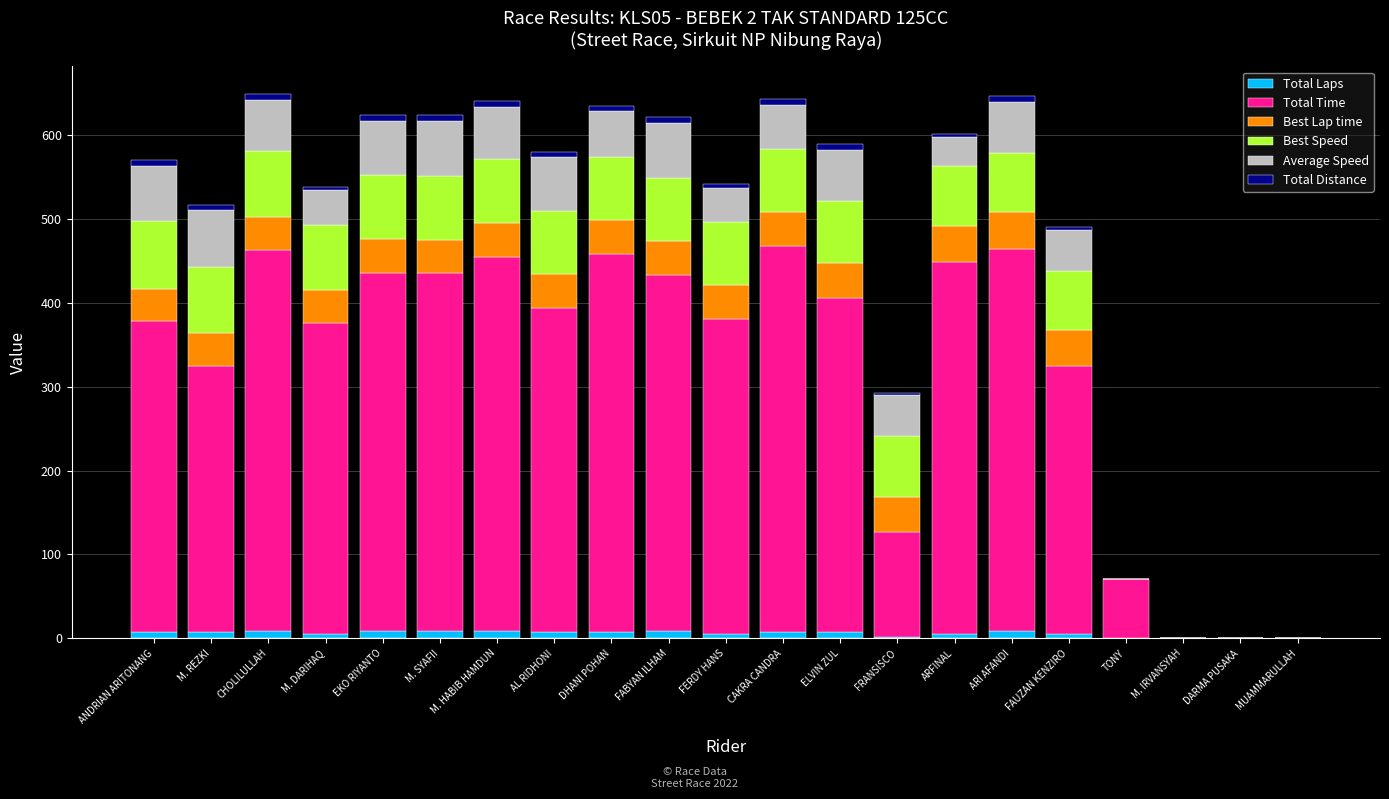

What is the sum of all Total Laps values?

123.0